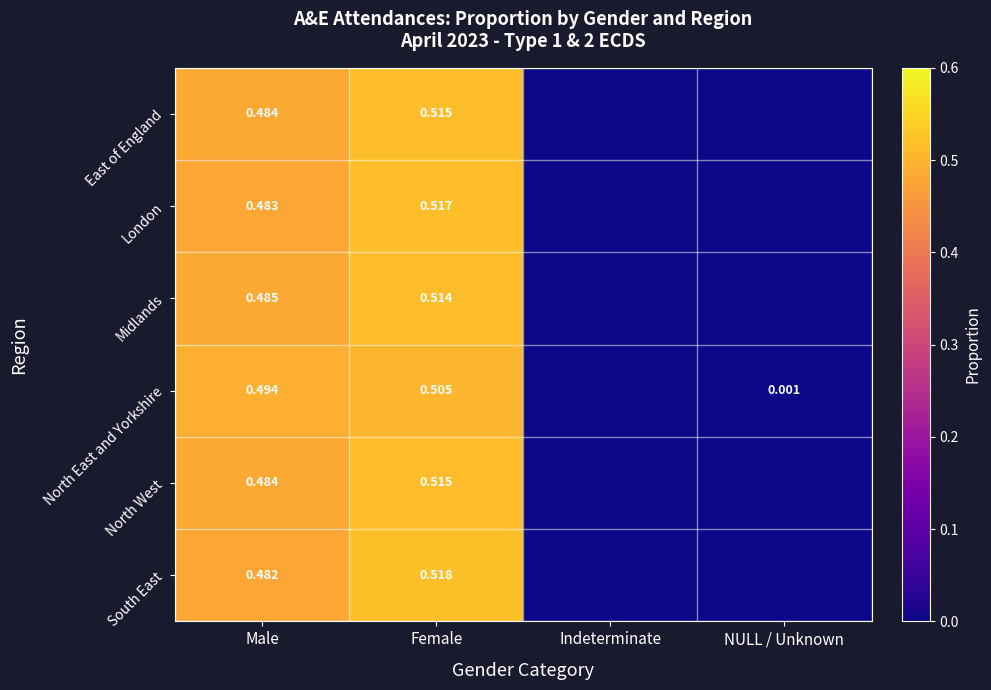

Between Male and Female, which series saw the biggest shift?

South East